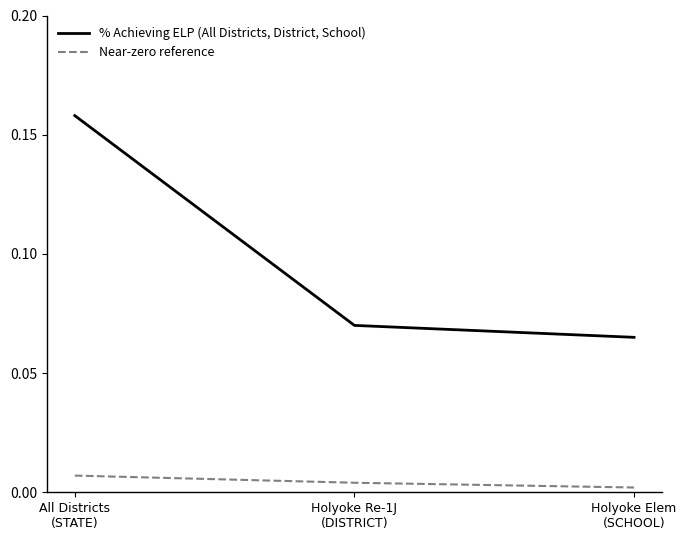

Which series has the largest range (max minus min)?

% Achieving ELP (All Districts, District, School)